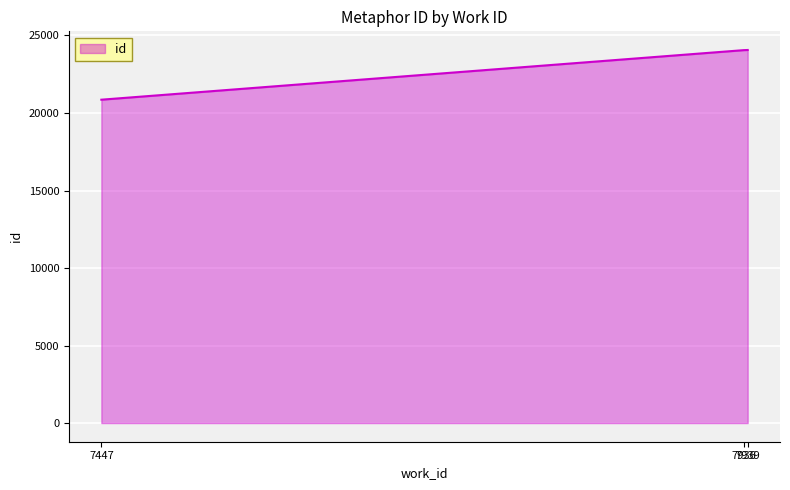

What is the average value?

22991